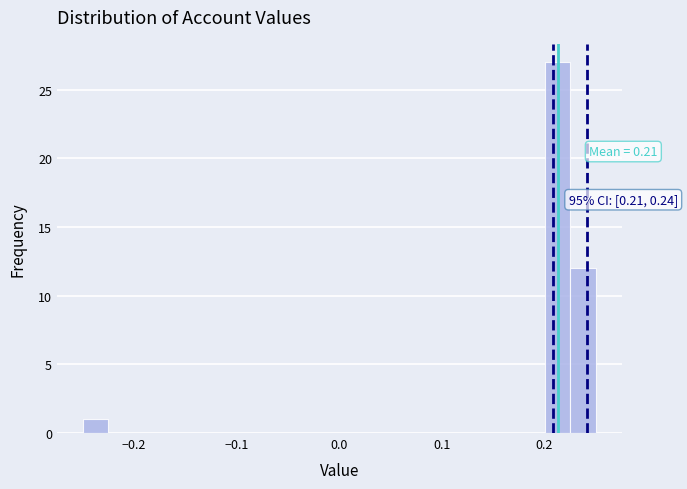

Read against the x-axis, roughly where is the centre of the tallest bar?

0.21